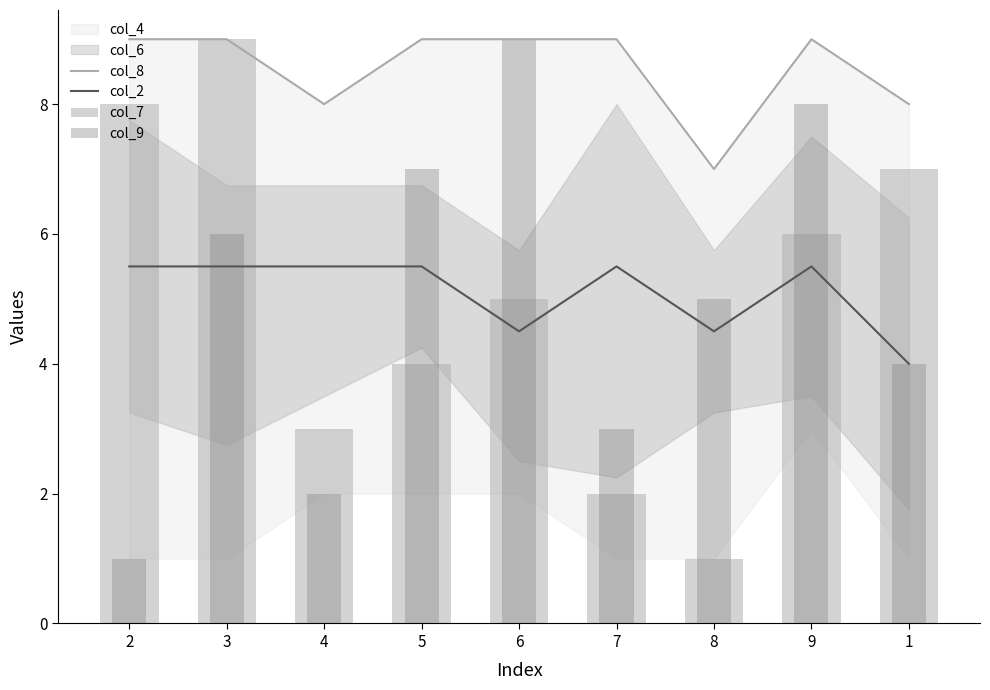

The col_2 series shows 6.6 at 1. True or false?

False